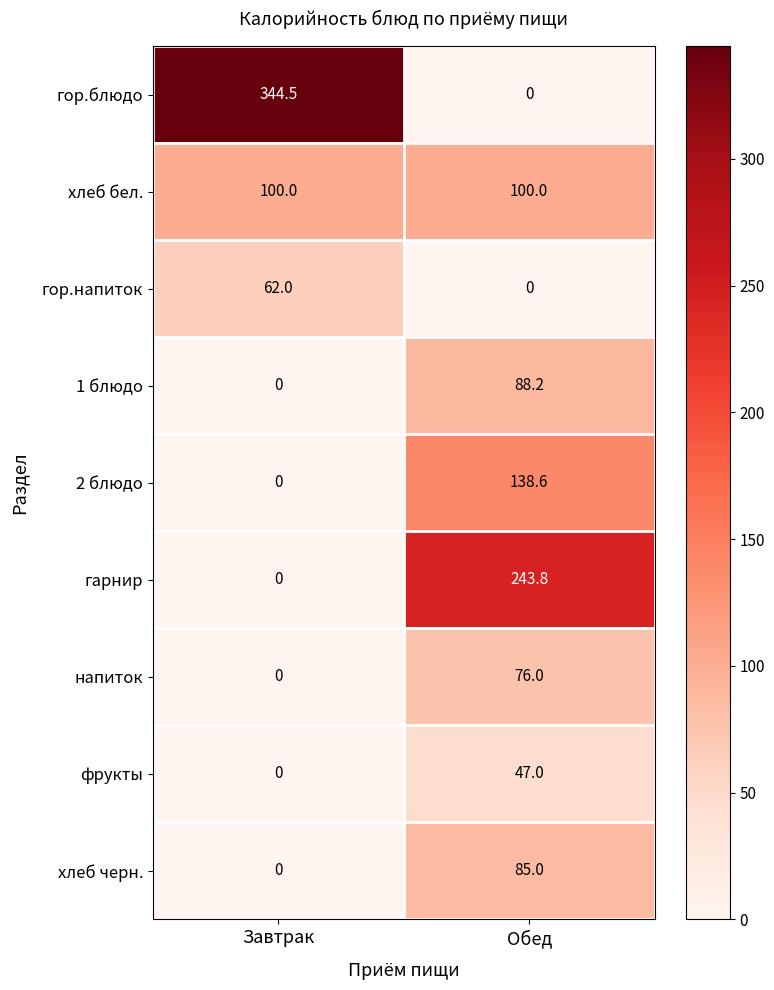

The фрукты series shows 47.0 at Обед. True or false?

True